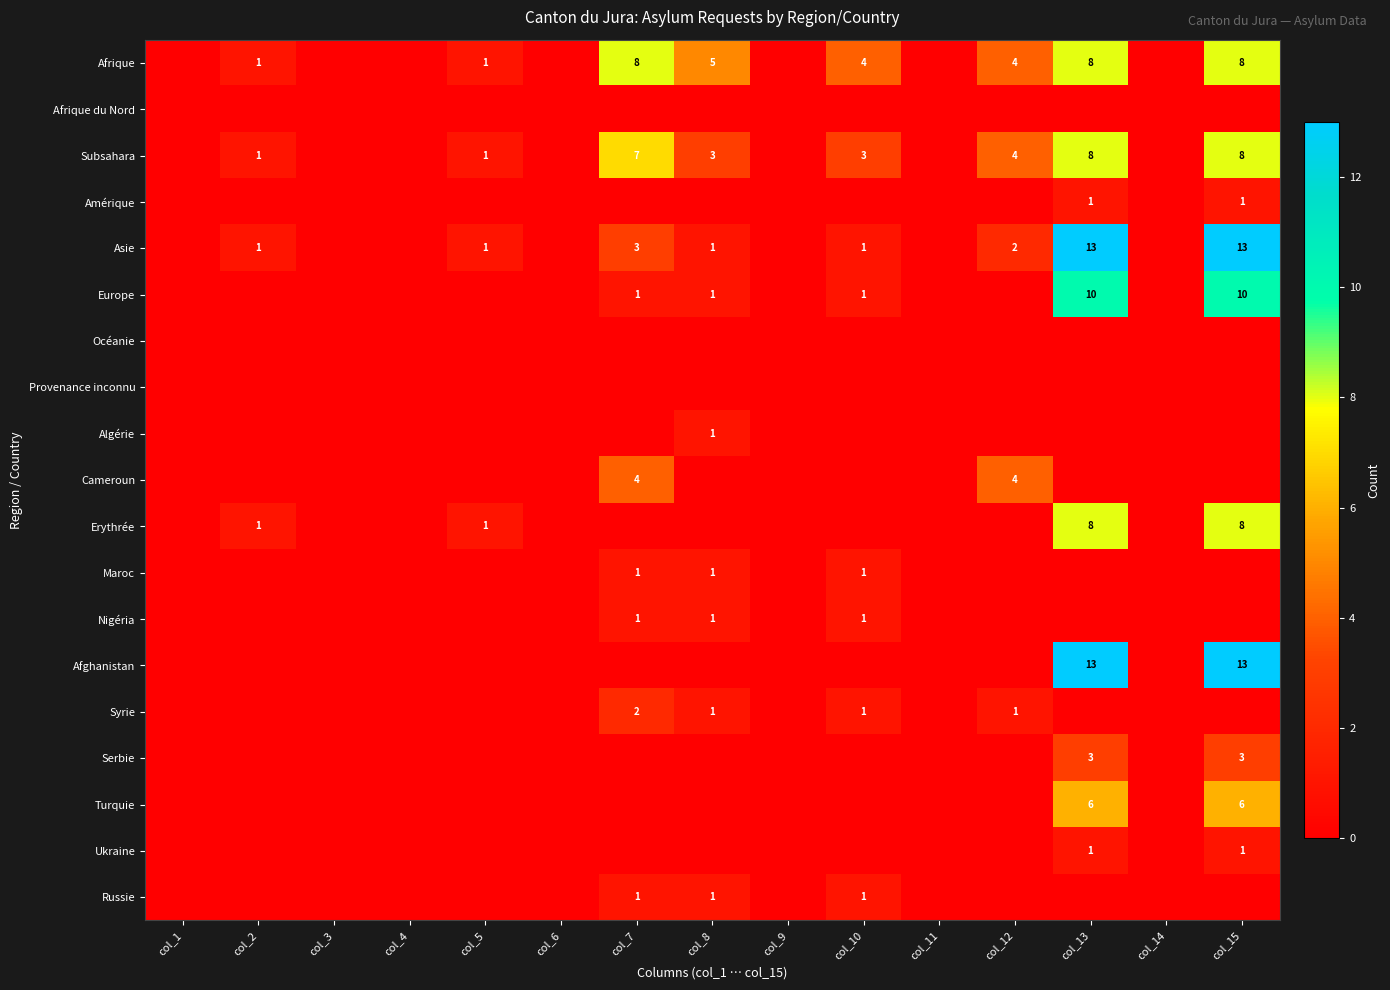

Is it true that Subsahara equals 3 at col_8?

True